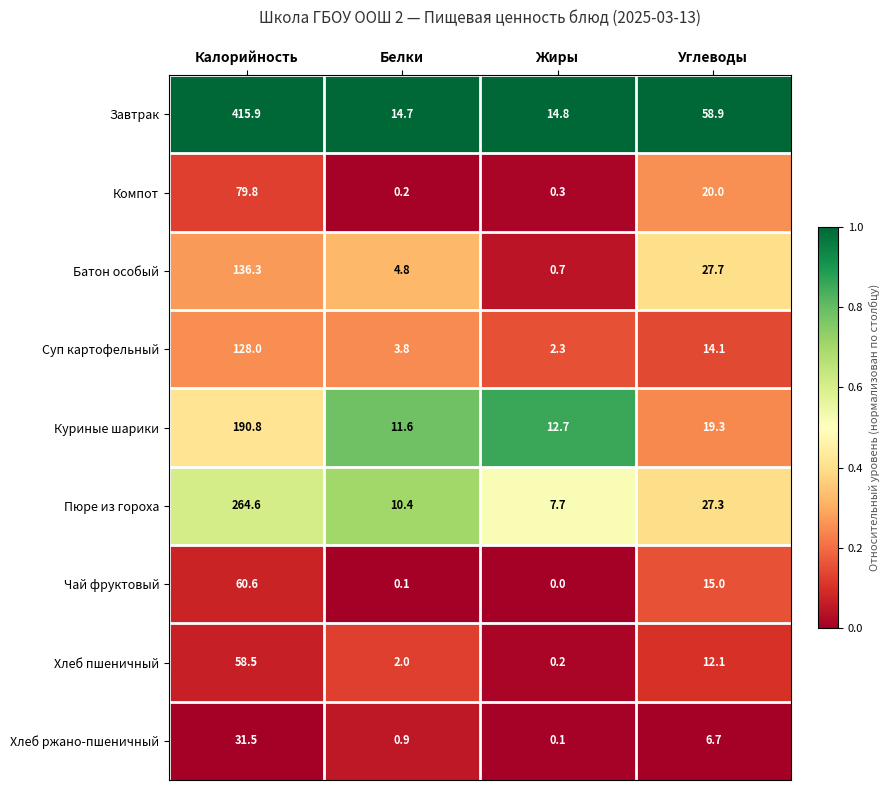

What is the greatest value displayed?

415.9